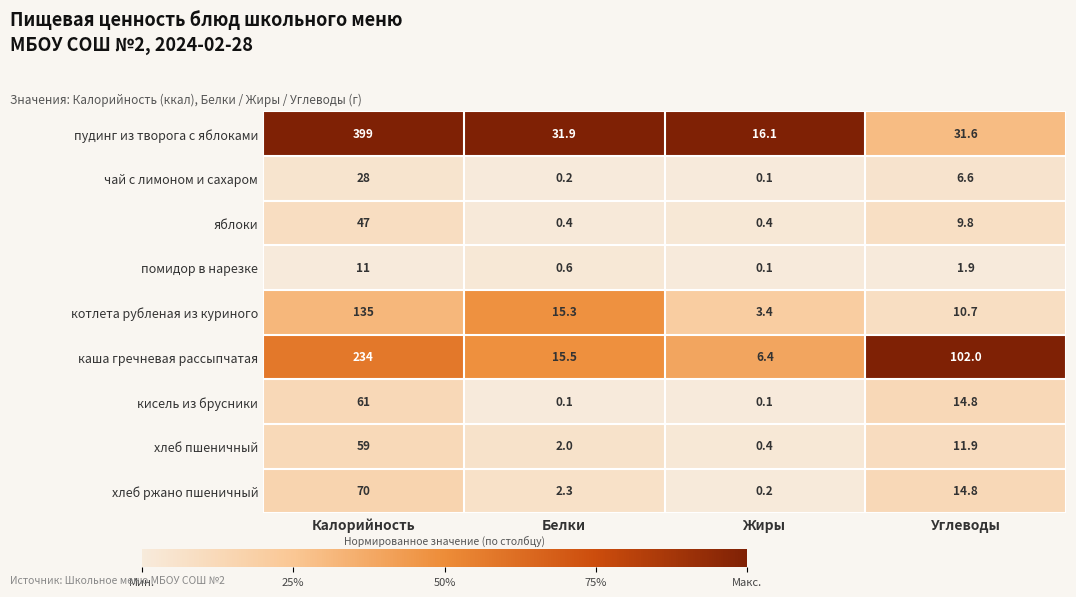

Rank the series at Белки from lowest to highest value.

кисель из брусники, чай с лимоном и сахаром, яблоки, помидор в нарезке, хлеб пшеничный, хлеб ржано пшеничный, котлета рубленая из куриного, каша гречневая рассыпчатая, пудинг из творога с яблоками